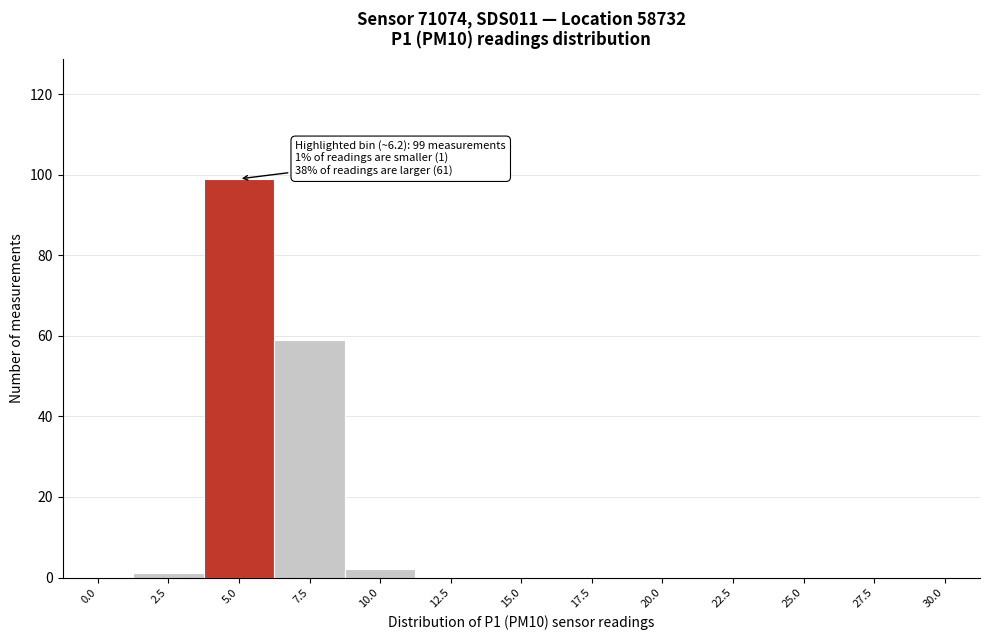

Reading right to left, what are all the values shown in this chart?

30.0=0	27.5=0	25.0=0	22.5=0	20.0=0	17.5=0	15.0=0	12.5=0	10.0=2	7.5=59	5.0=99	2.5=1	0.0=0